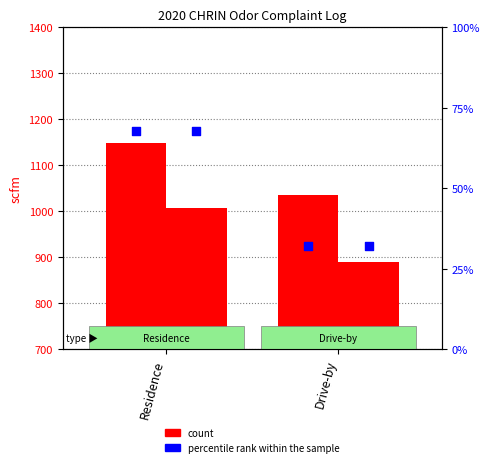

What is the total value across all series at Drive-by?

1993.7